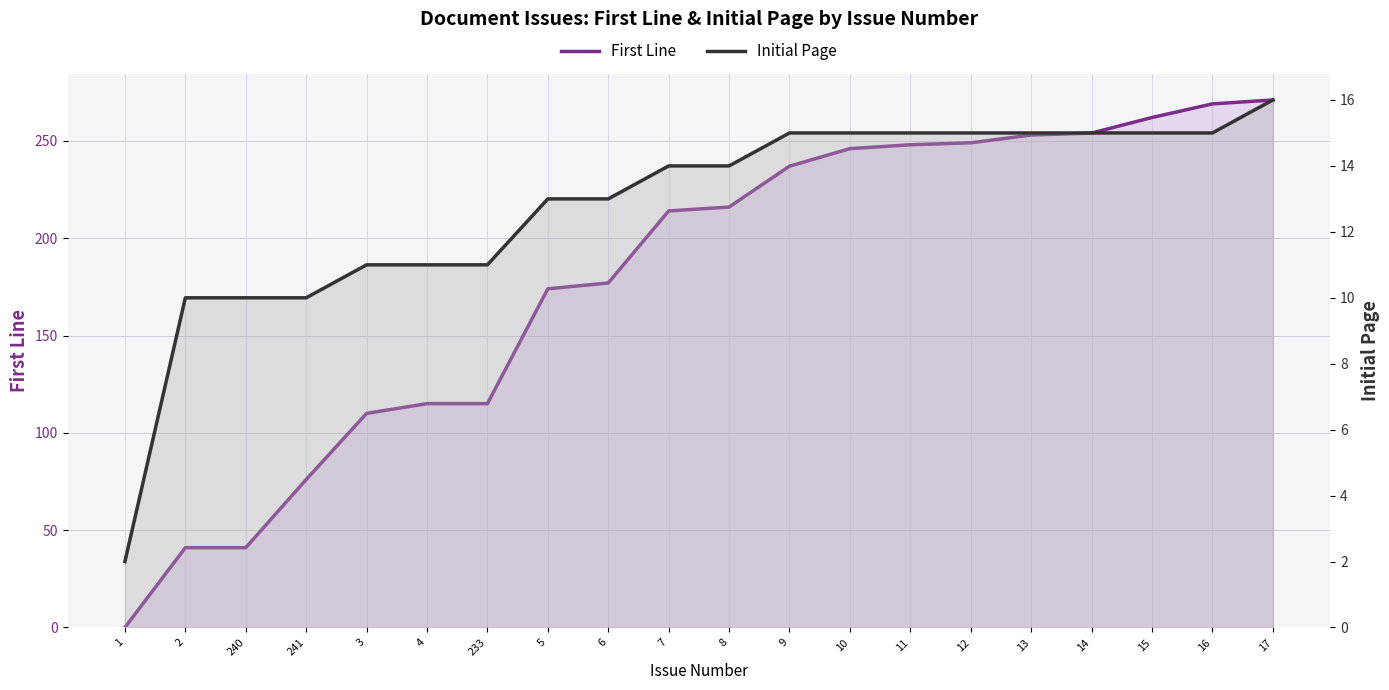

Reading left to right, extract all data points from this chart.

First Line: 0	41	41	76	110	115	115	174	177	214	216	237	246	248	249	253	254	262	269	271
Initial Page: 2	10	10	10	11	11	11	13	13	14	14	15	15	15	15	15	15	15	15	16